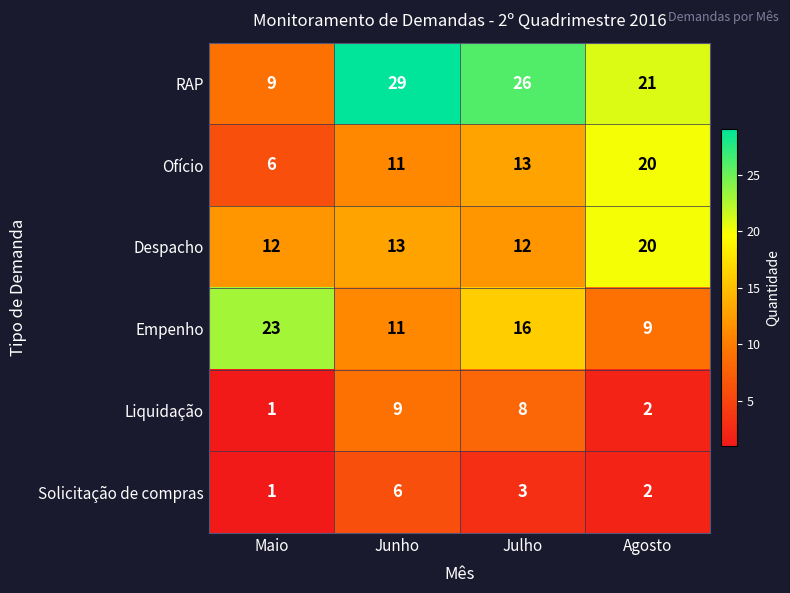

Which series has the widest spread of values?

RAP